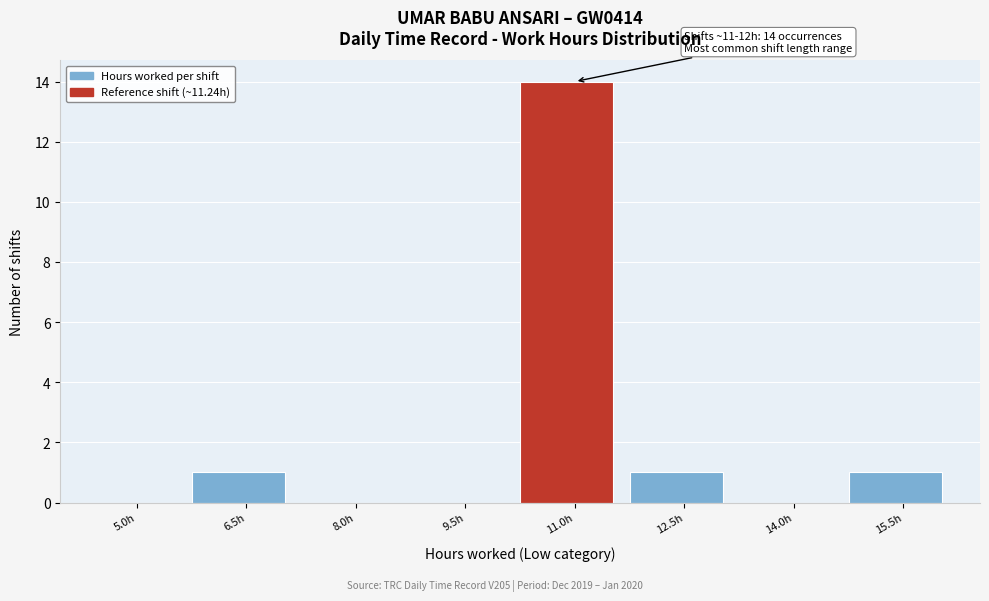

Reading right to left, extract all data points from this chart.

15.5h=1	14.0h=0	12.5h=1	11.0h=14	9.5h=0	8.0h=0	6.5h=1	5.0h=0